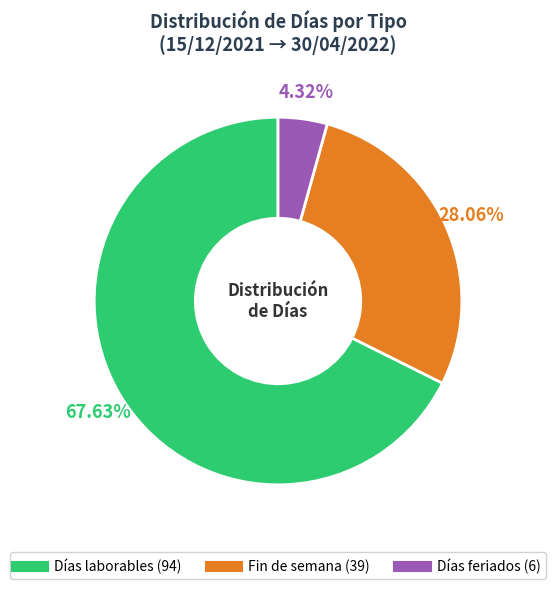

How many slices are in this pie chart?

3